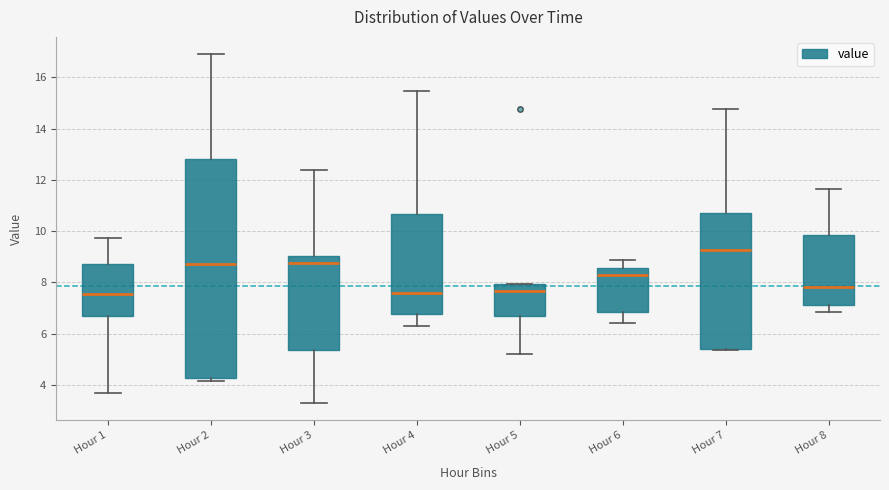

Reading left to right, read every box against the y-axis: the position of its median line, the range the box covers, and the ends of its whiskers. The values are not printed on the chart, so give them approximately, as read against the axis.

Hour 1: median 7.6, box 6.8 to 8.8, whiskers 3.6 to 9.8
Hour 2: median 8.8, box 4.2 to 12.8, whiskers 4.2 (just below the box's lower edge) to 17.0
Hour 3: median 8.8, box 5.4 to 9.0, whiskers 3.4 to 12.4
Hour 4: median 7.6, box 6.8 to 10.6, whiskers 6.2 to 15.4
Hour 5: median 7.6, box 6.8 to 8.0, whiskers 5.2 to 8.0
Hour 6: median 8.4, box 6.8 to 8.6, whiskers 6.4 to 8.8
Hour 7: median 9.2, box 5.4 to 10.8, whiskers 5.4 to 14.8
Hour 8: median 7.8, box 7.2 to 9.8, whiskers 6.8 to 11.6